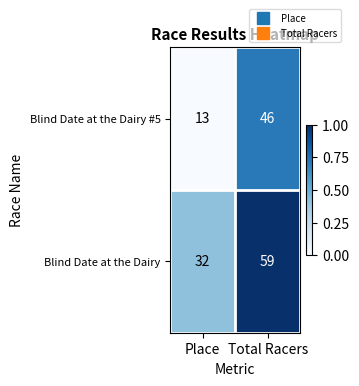

How many categories are shown in the chart?

2